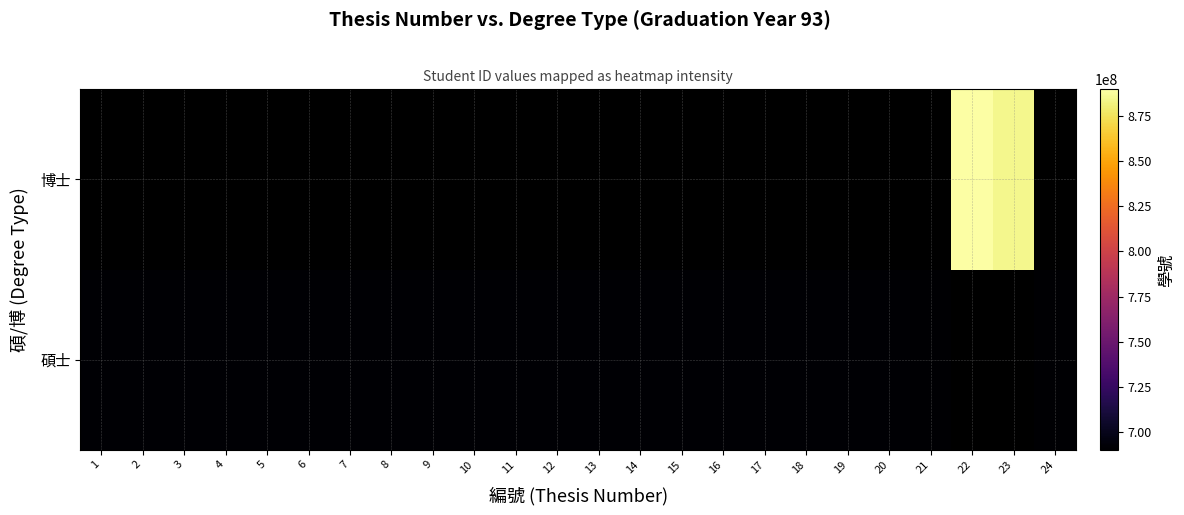

At how many categories does at least one series exceed 729585802?

2